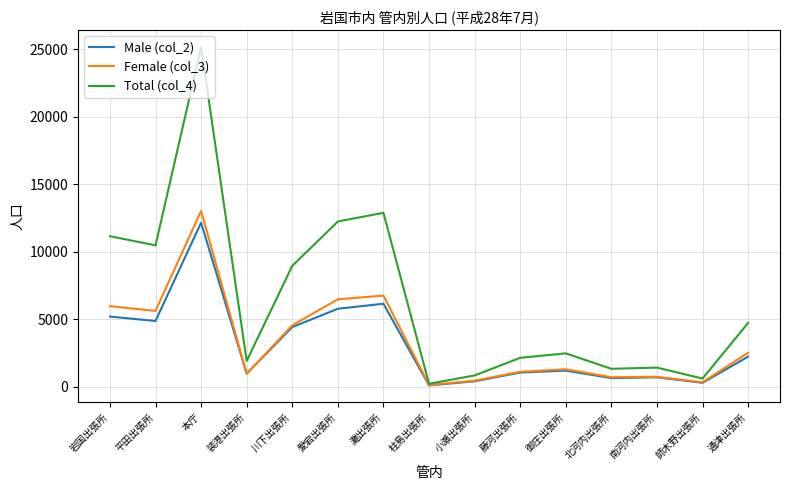

What is the sum of all Female (col_3) values?

50423